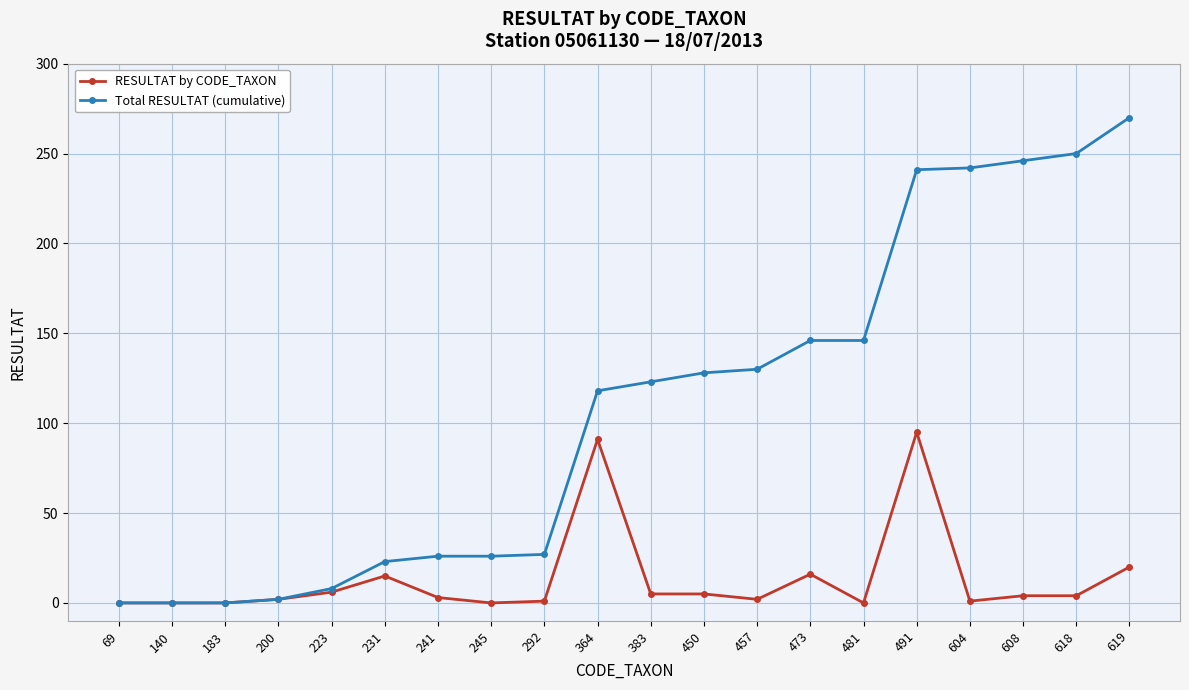

The RESULTAT by CODE_TAXON series shows 66 at 140. True or false?

False